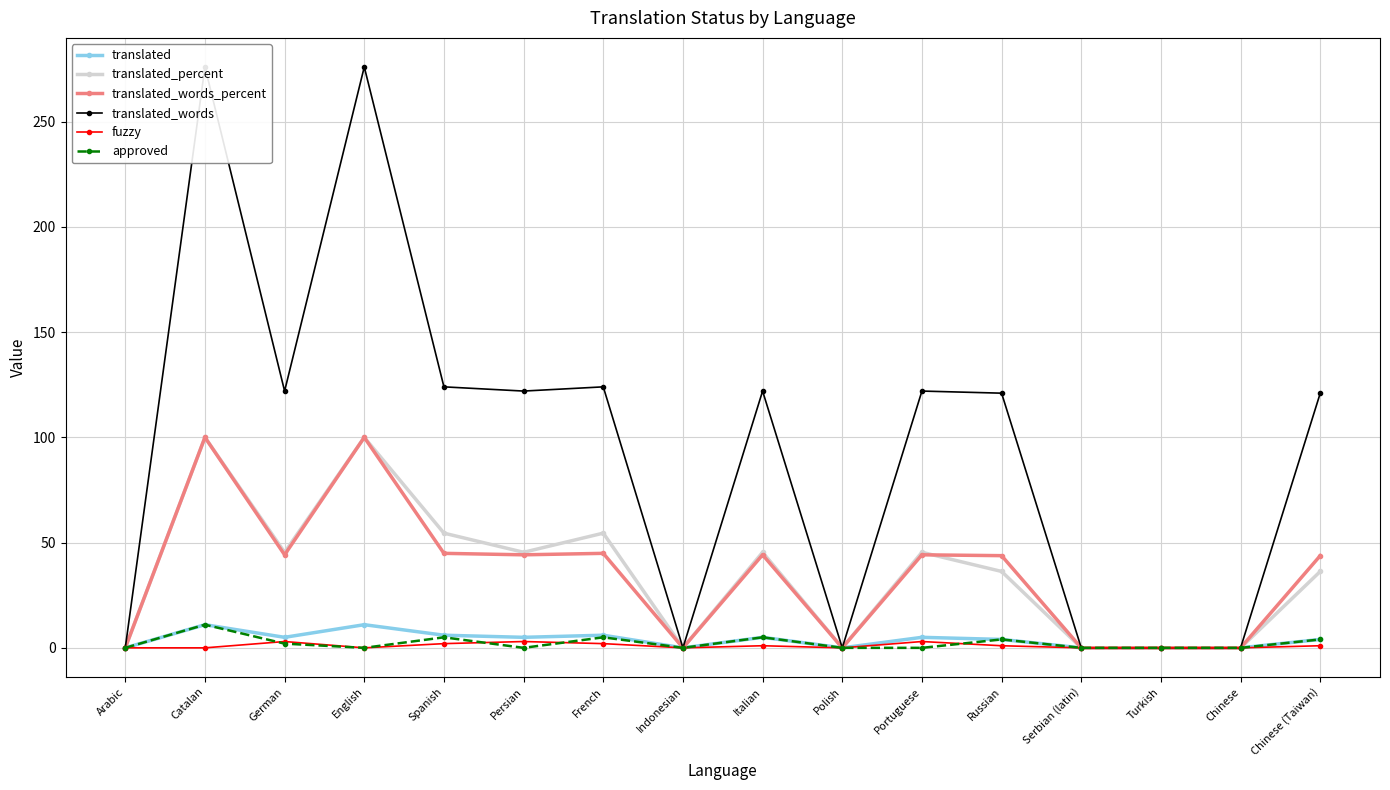

How many data points in fuzzy are above 1?

5